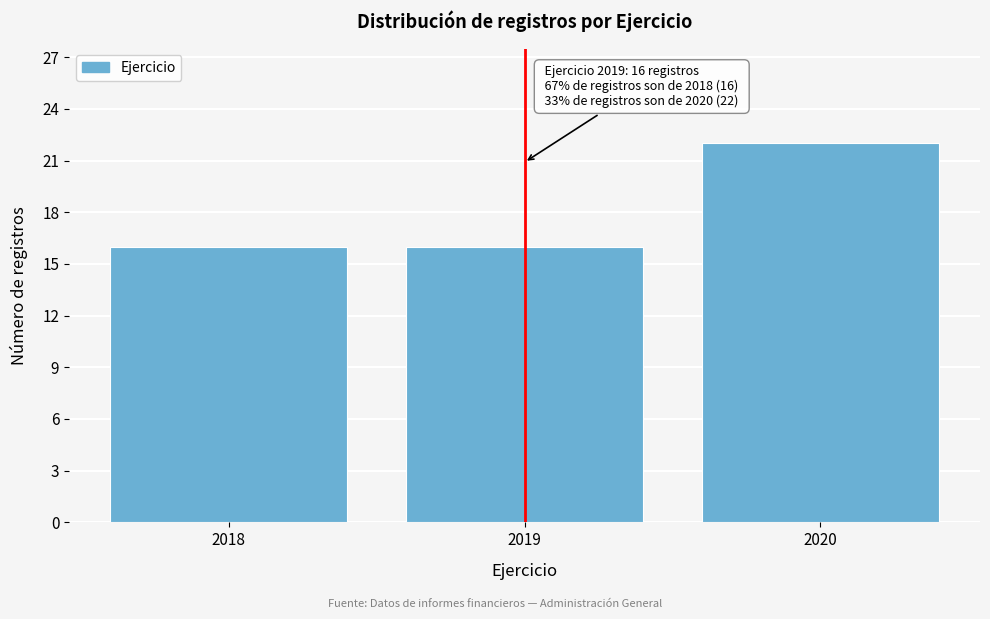

Reading right to left, list all the values displayed in this chart.

22	16	16